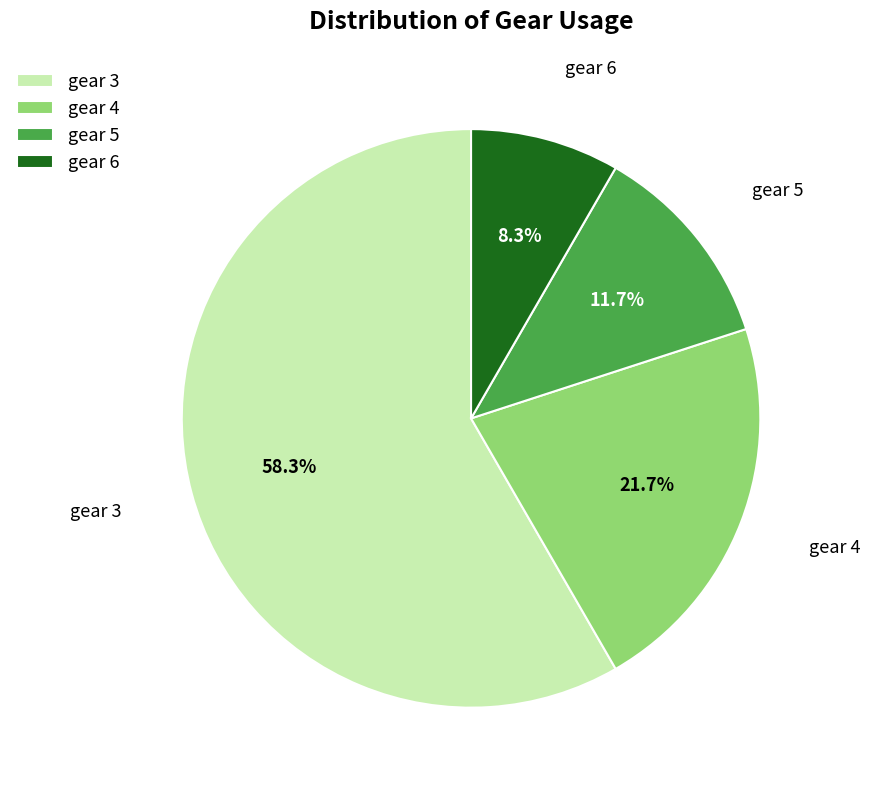

Between gear 4 and gear 5, which is larger?

gear 4